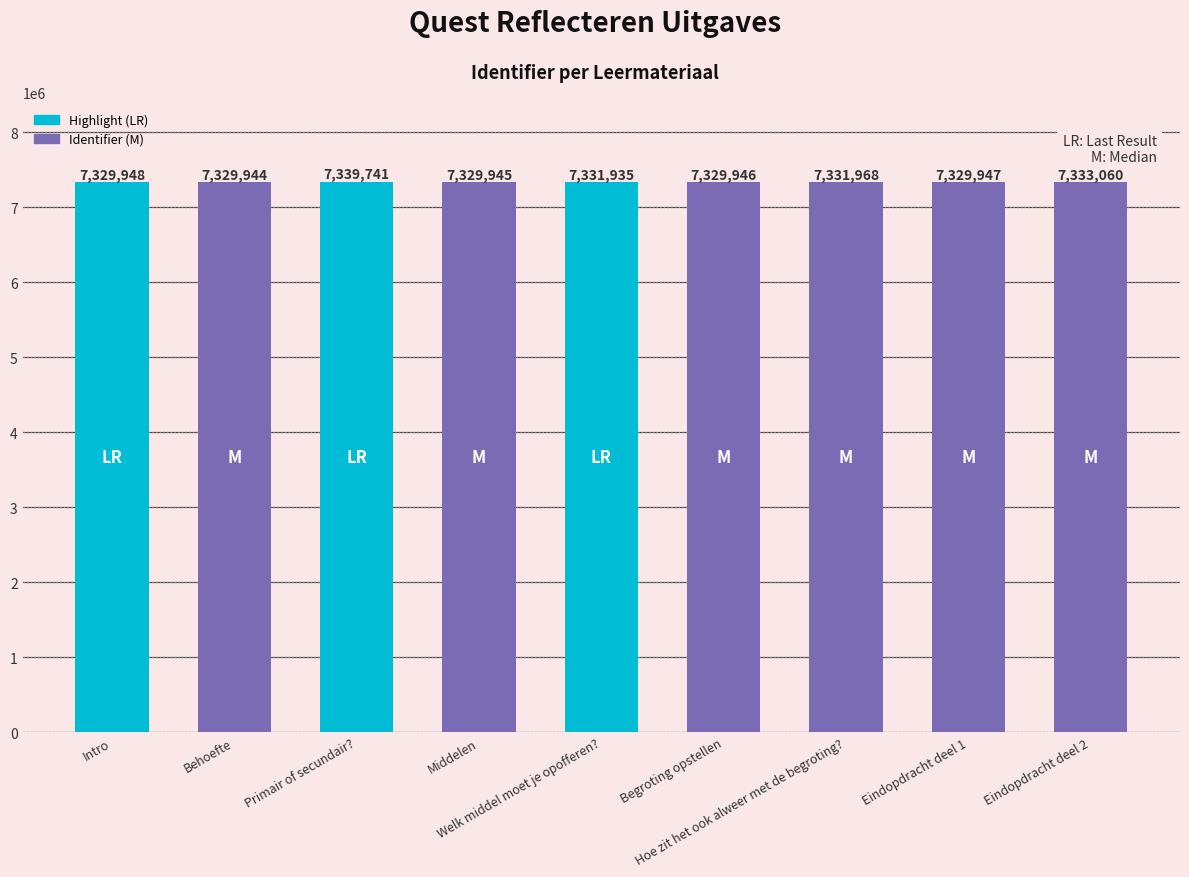

Read the value at Welk middel moet je opofferen?.

7331935